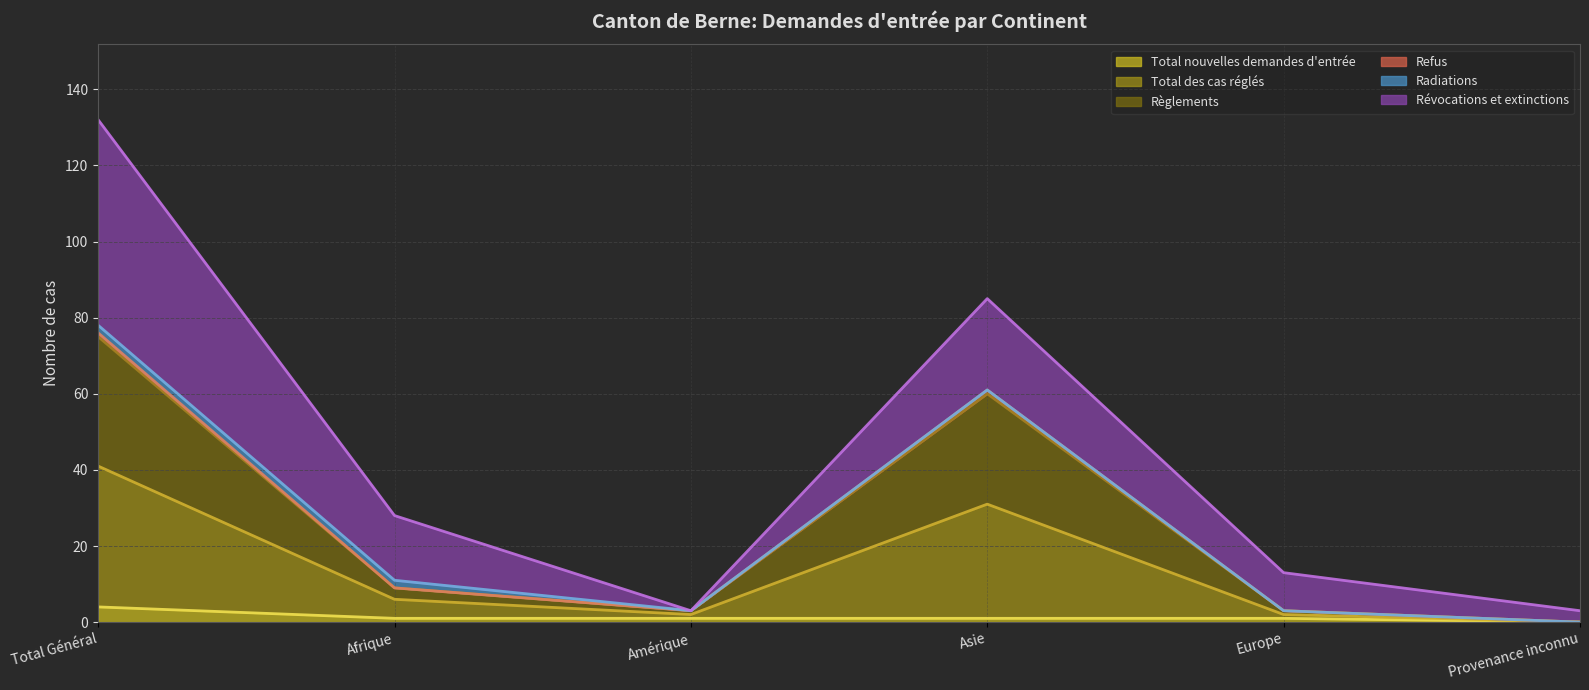

What is the label of the 3rd point from the right?

Asie